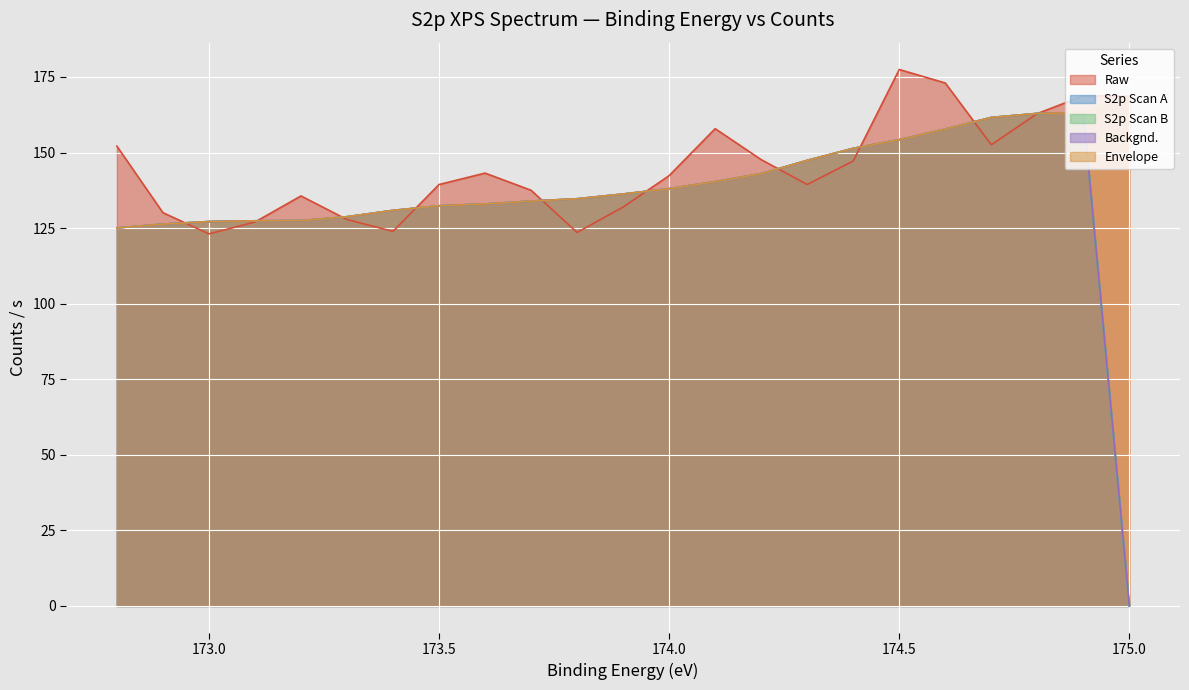

What is the sum of the S2p Scan A values at 173.5 and 173.0?

259.6